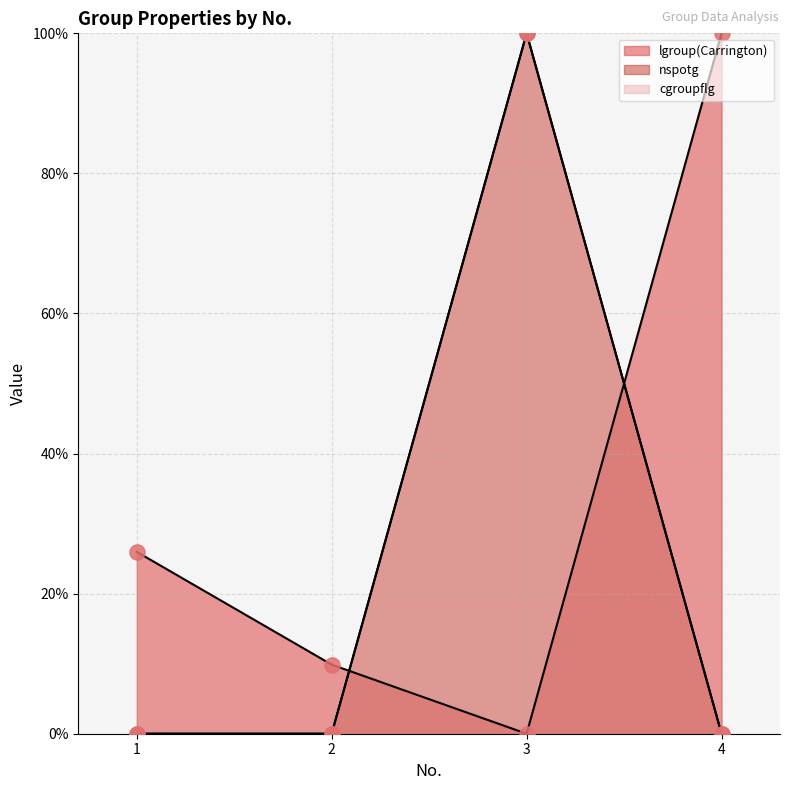

Which series has the largest total across all categories?

lgroup(Carrington)